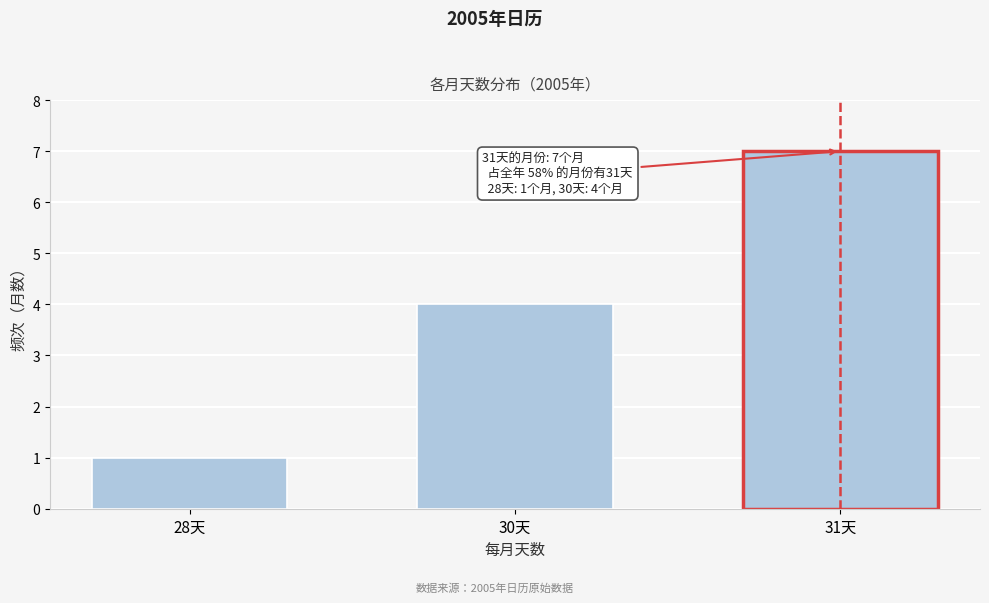

Reading right to left, list all the values displayed in this chart.

7	4	1